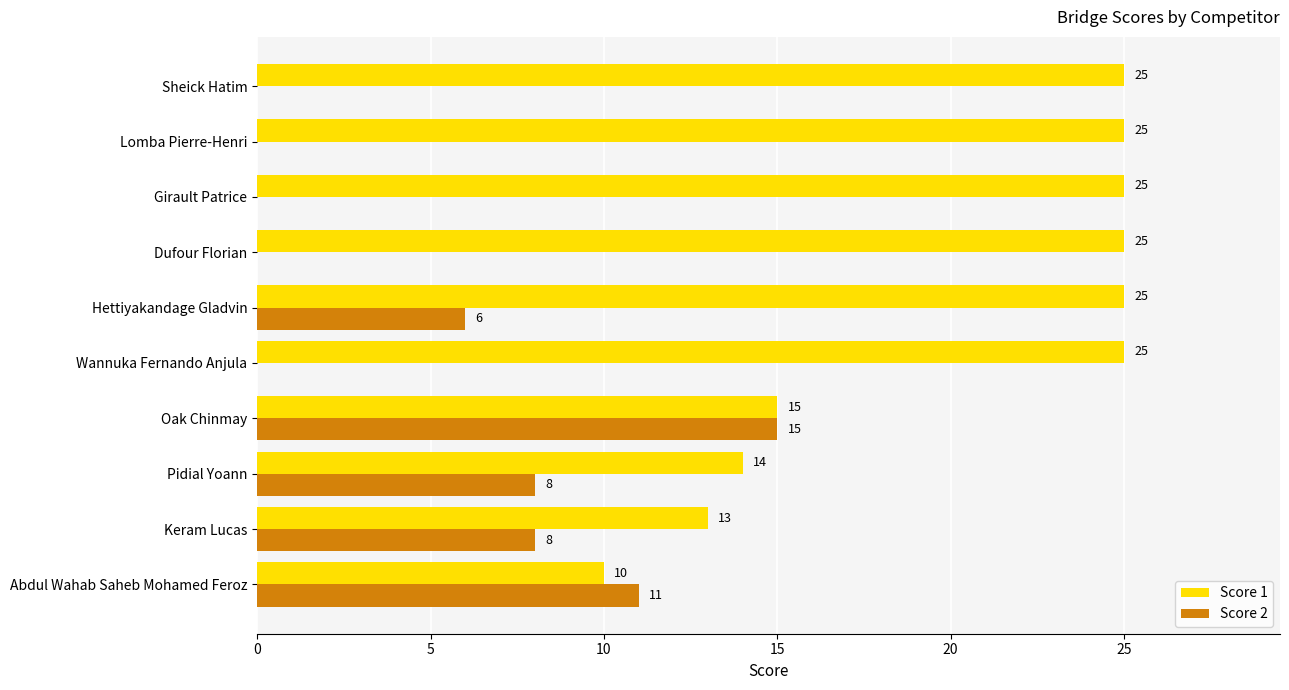

What is the approximate value of Score 1 at Pidial Yoann, to the nearest 5?

15